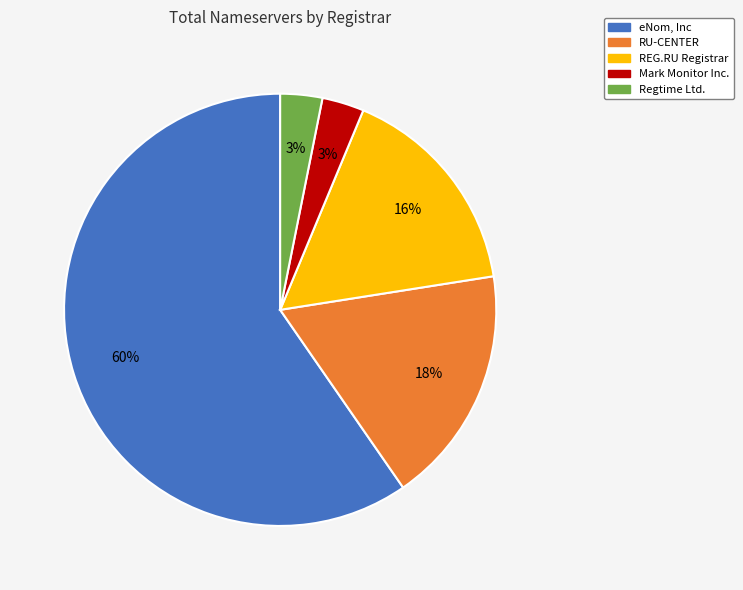

To the nearest percent, what is the combined percentage of eNom, Inc and Regtime Ltd.?

63%